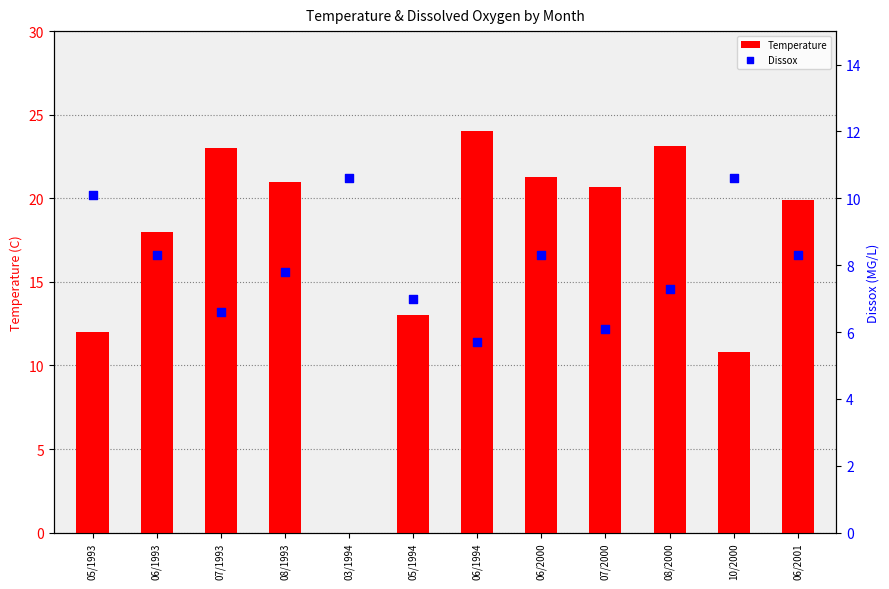

What is the total value across all series at 05/1993?

22.1